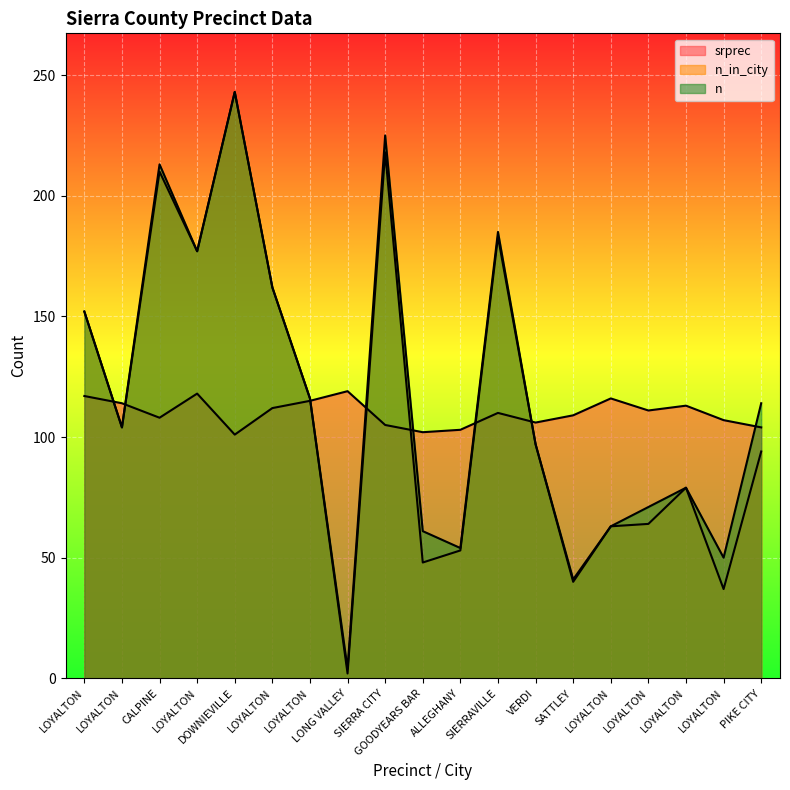

What value does the n series have at LOYALTON?

79